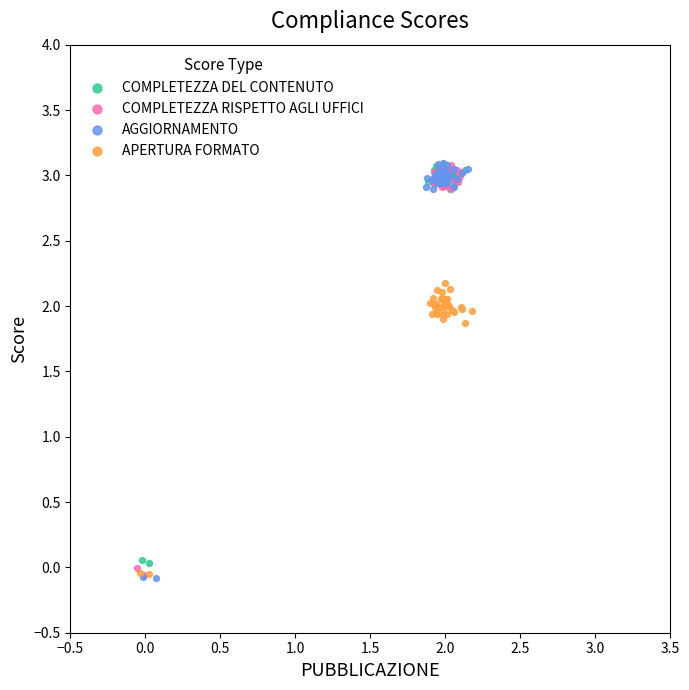

What are all the series names shown in the legend?

COMPLETEZZA DEL CONTENUTO, COMPLETEZZA RISPETTO AGLI UFFICI, AGGIORNAMENTO, APERTURA FORMATO